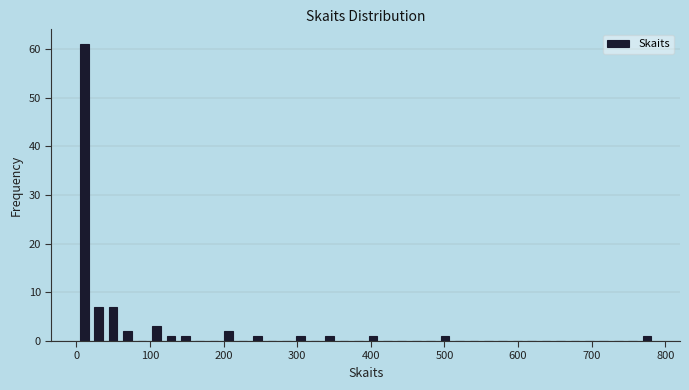

Read against the x-axis, roughly where is the centre of the tallest bar?

10